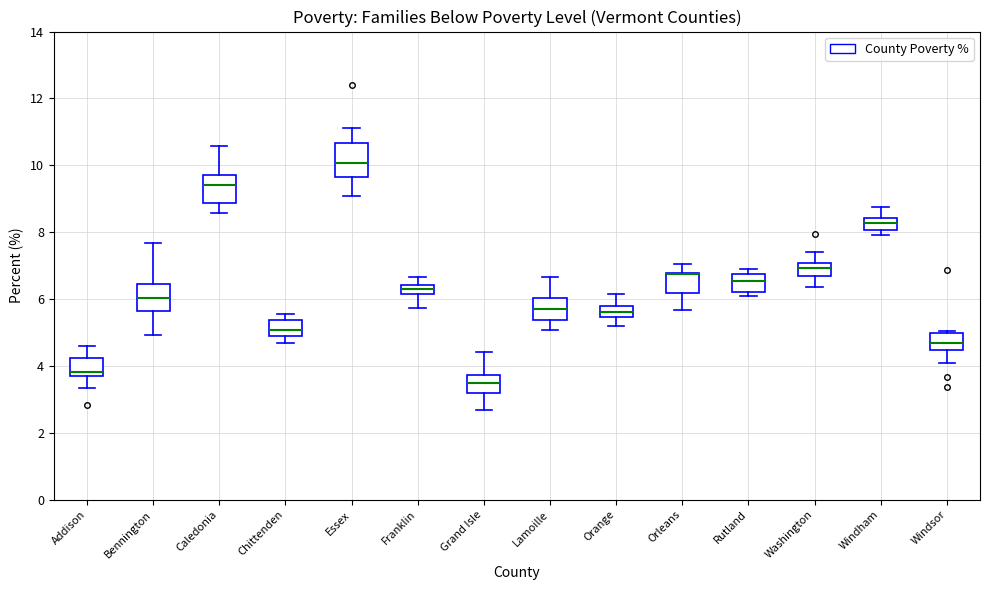

Where is the upper edge of the box for Orange on the y-axis? The values are not printed on the chart, so give them approximately, as read against the axis.

5.8